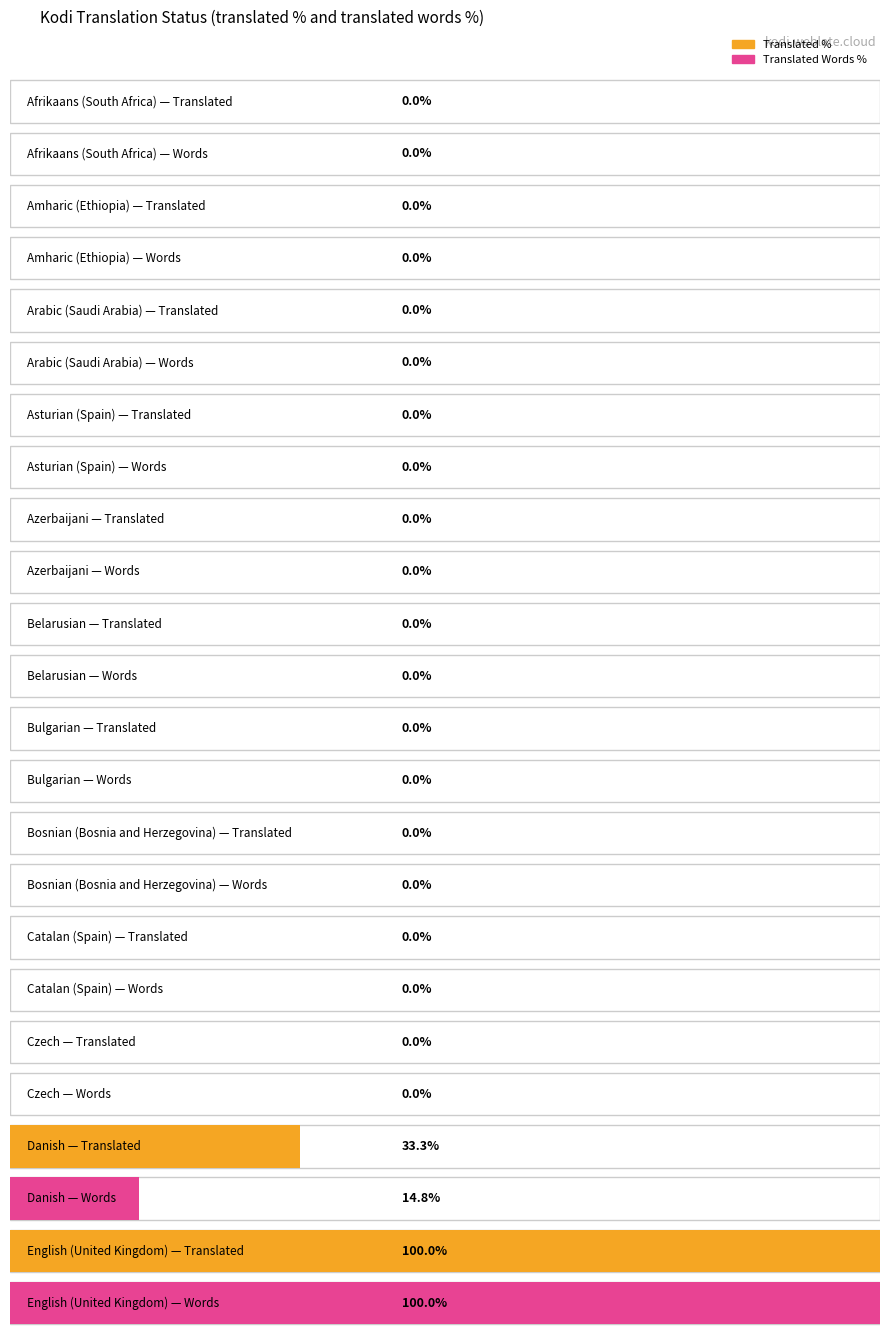

The translated_percent series shows 0.0 at Azerbaijani. True or false?

True